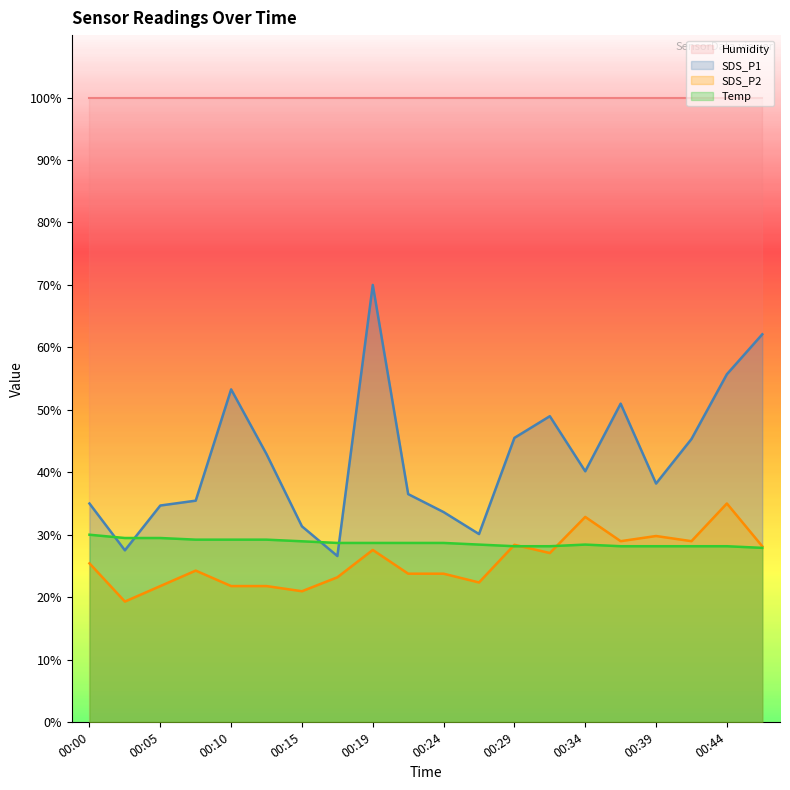

Read the Temp value at 00:05.

29.5